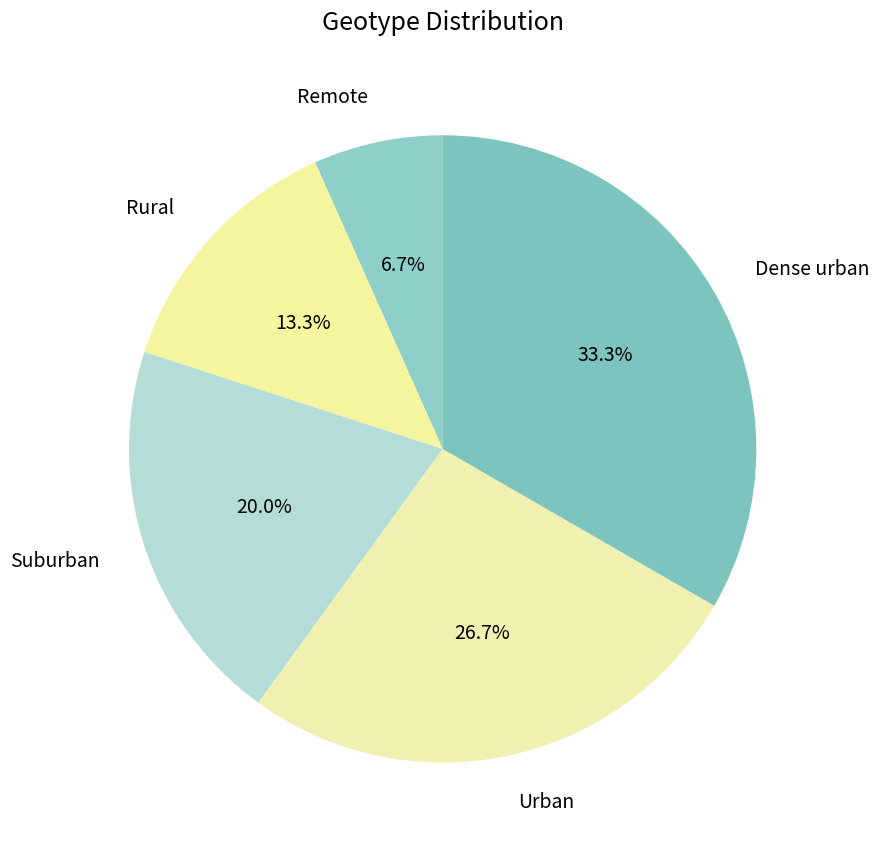

To the nearest percent, what is the average slice percentage?

20%